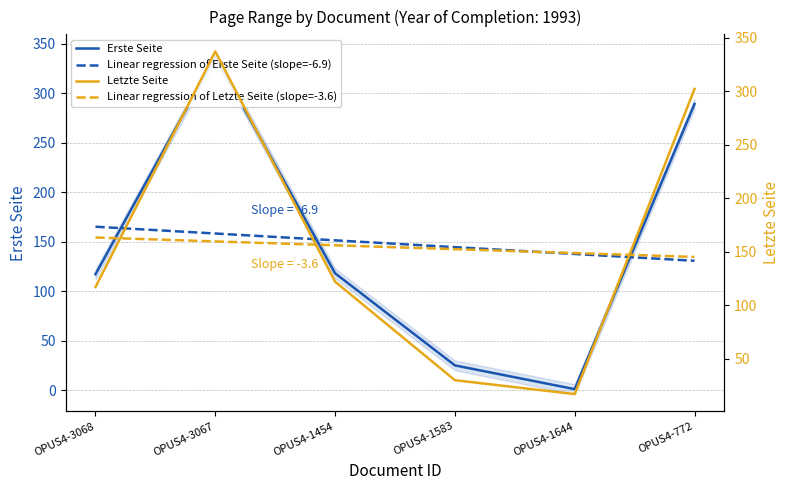

What is the highest value of the Letzte Seite series?

337.0